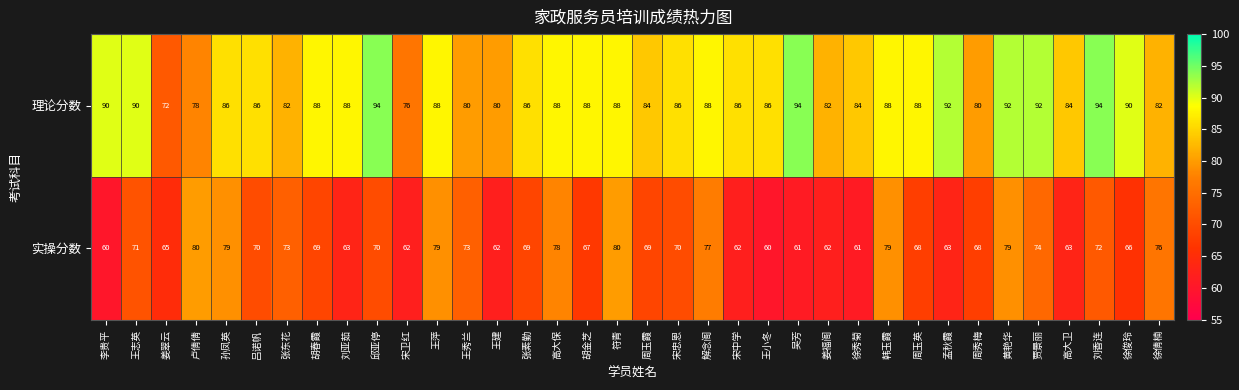

At 张东花, list the series in order from largest to smallest.

理论分数, 实操分数